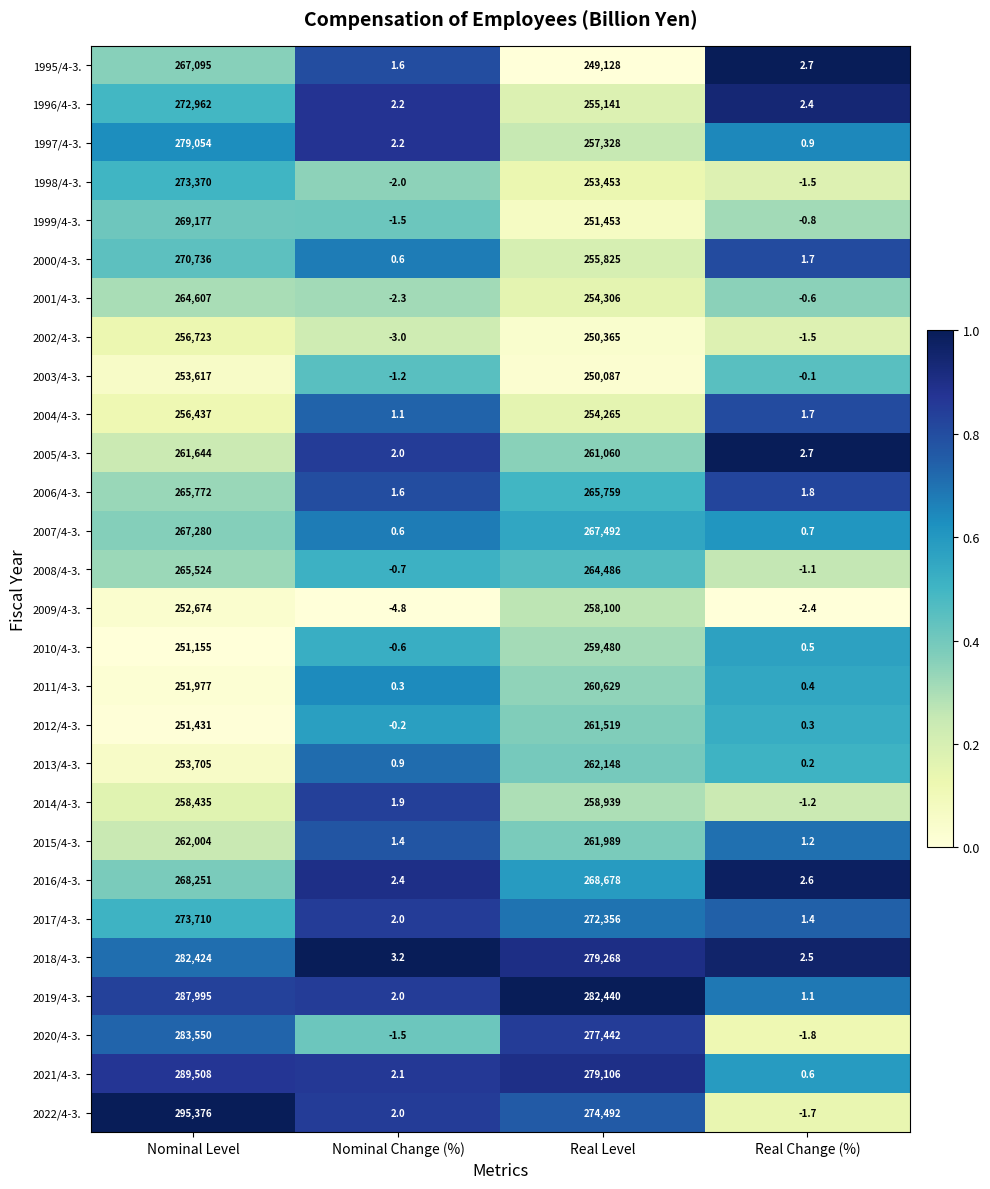

Which series changed the most between Nominal Change (%) and Real Level?

2019/4-3.